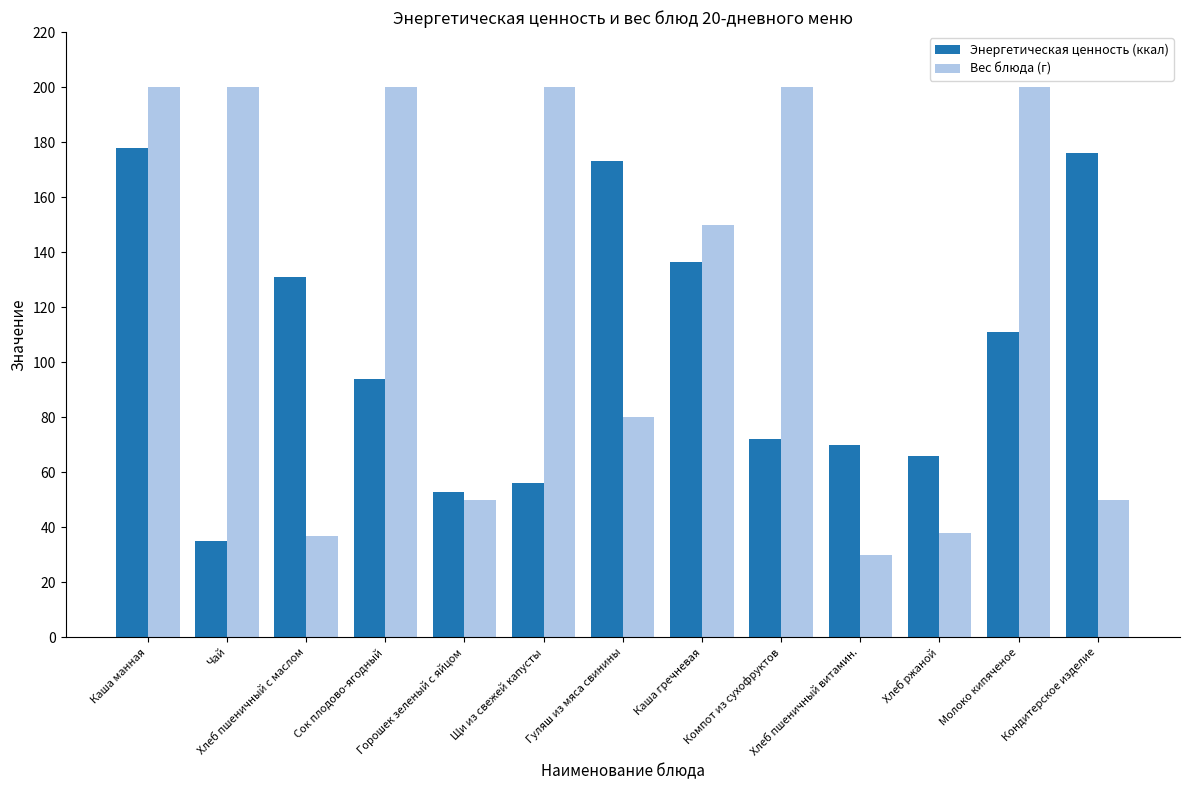

Rank the series at Кондитерское изделие from lowest to highest value.

Вес блюда (г), Энергетическая ценность (ккал)